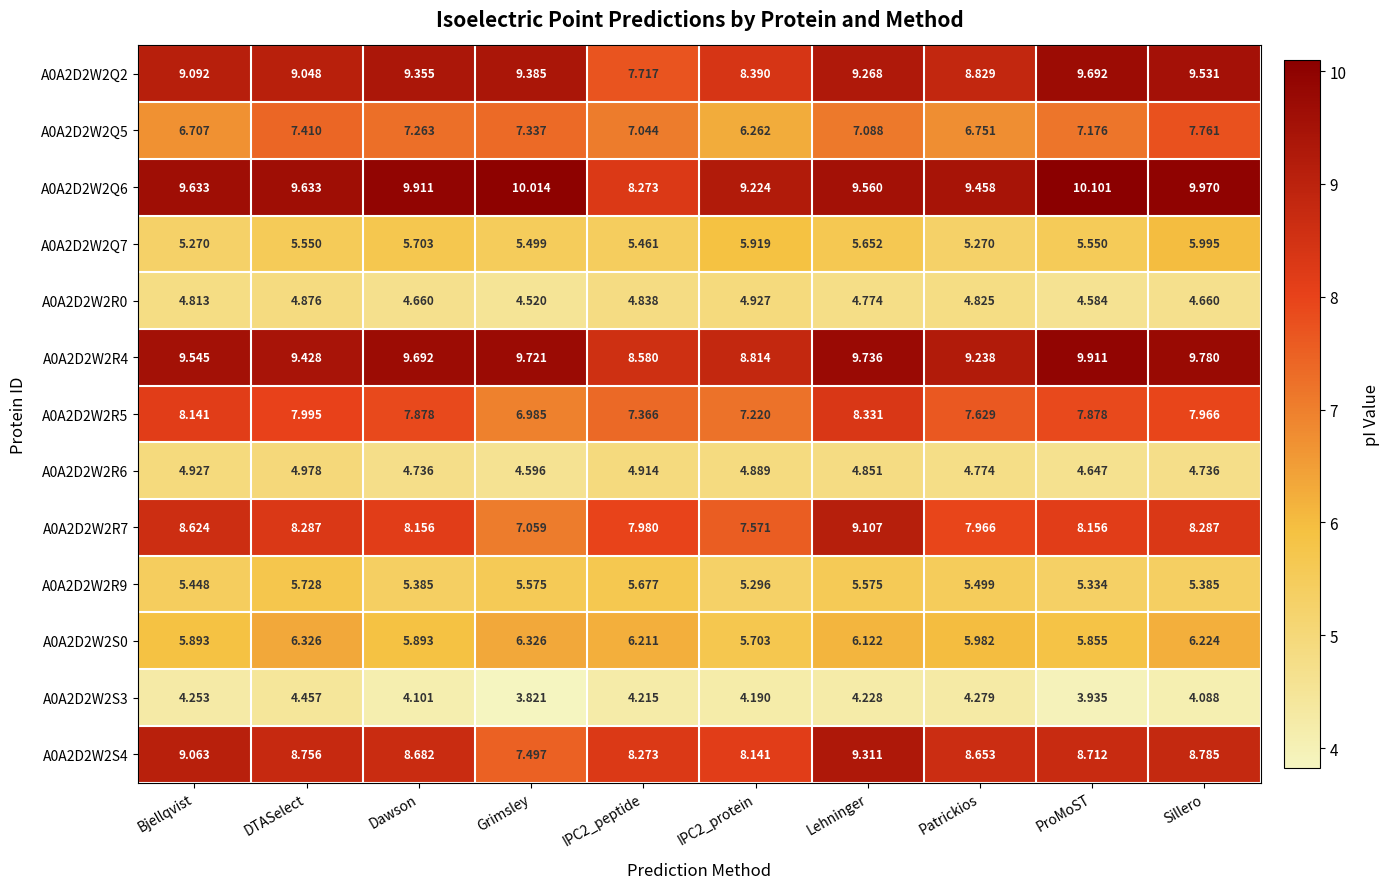

Count the number of categories in the chart.

10